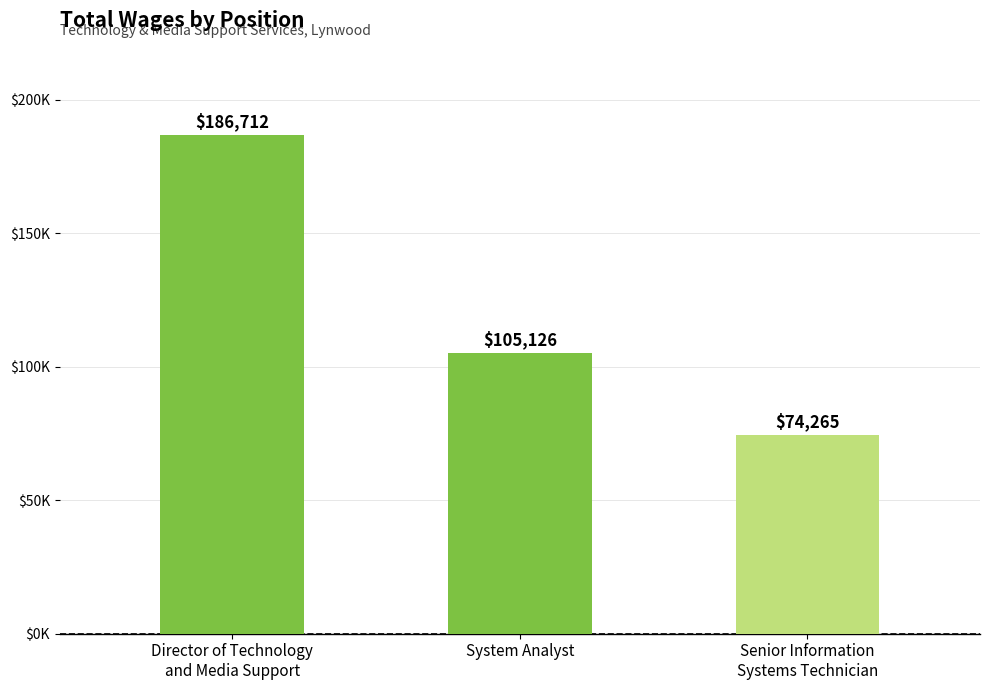

Does the chart contain any negative values?

No